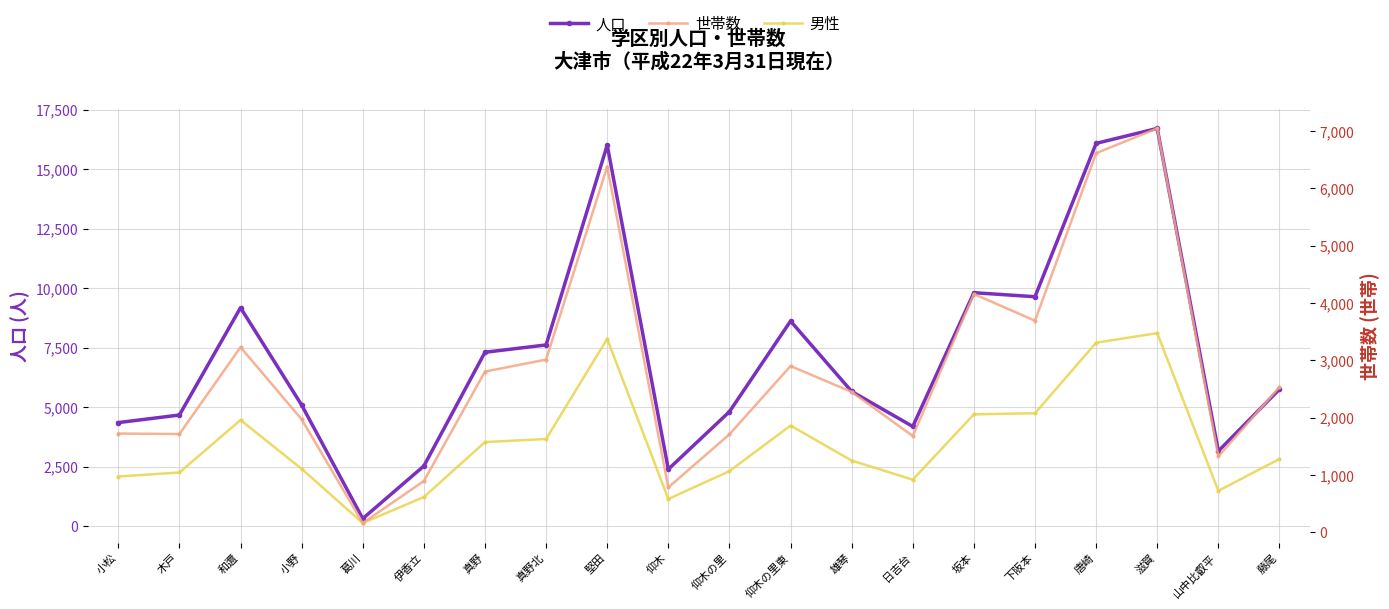

Where is 男性 nearest to the value 4130?

仰木の里東